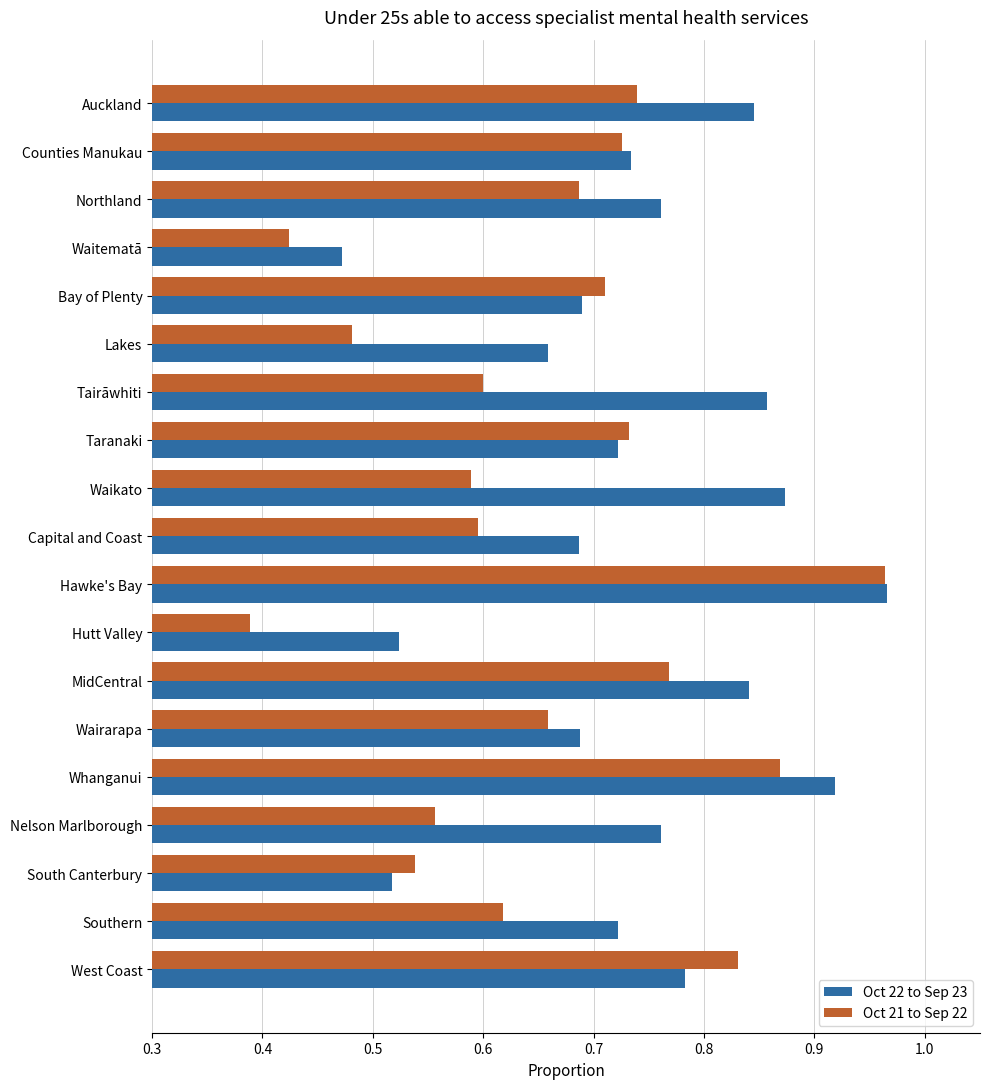

How many series are shown in this chart?

2